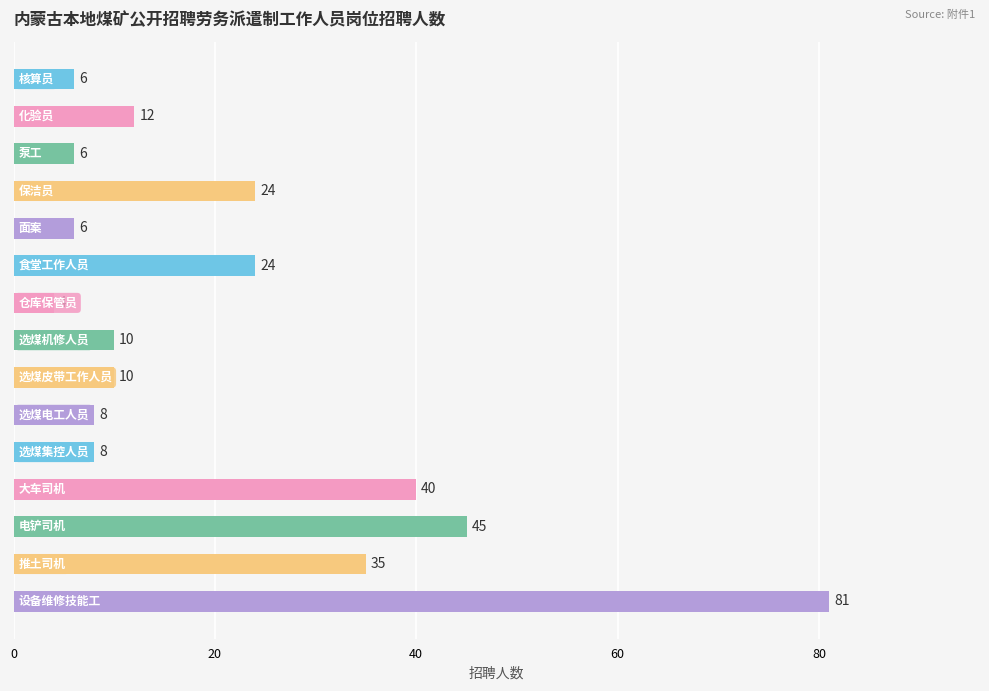

What is the difference between the maximum and second lowest values?

75